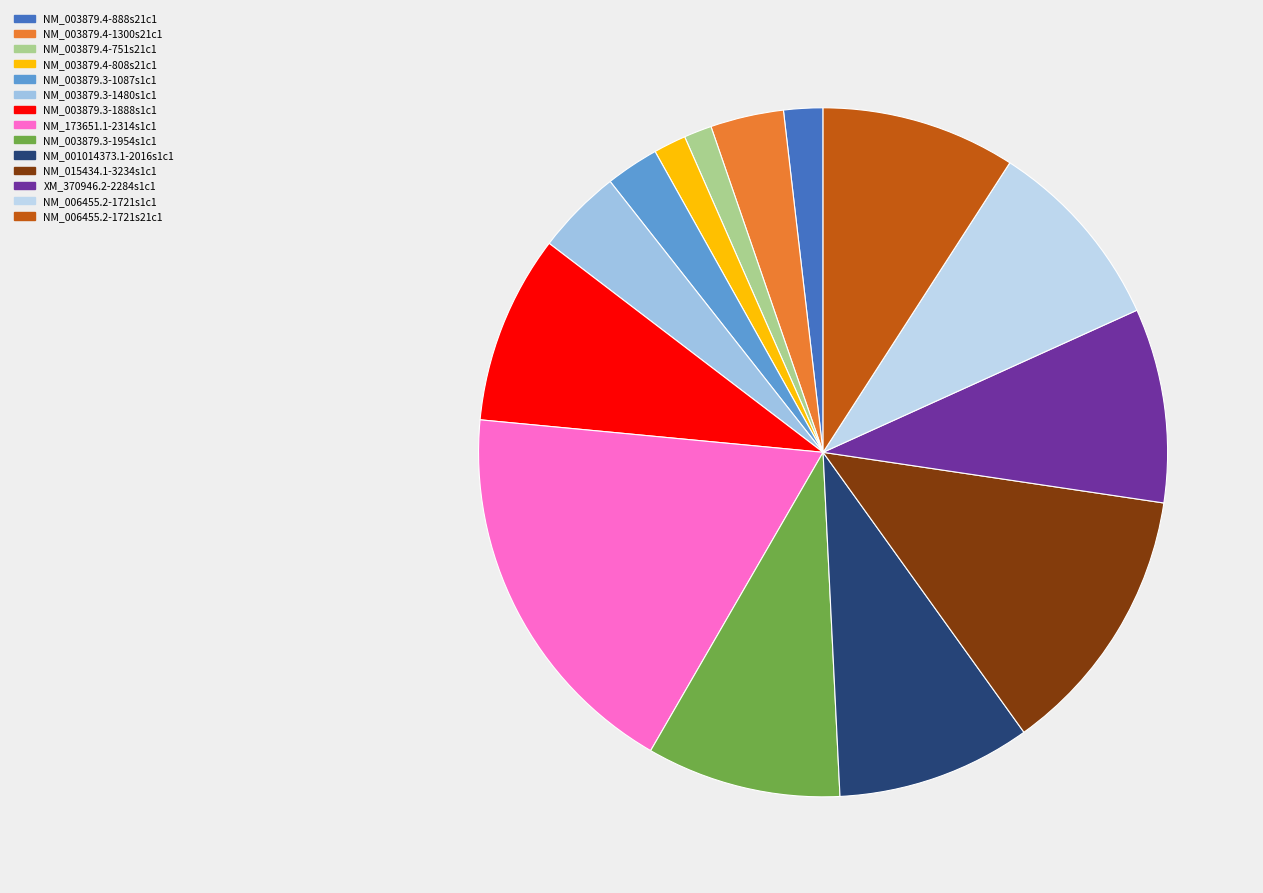

Which slice is the largest?

NM_173651.1-2314s1c1